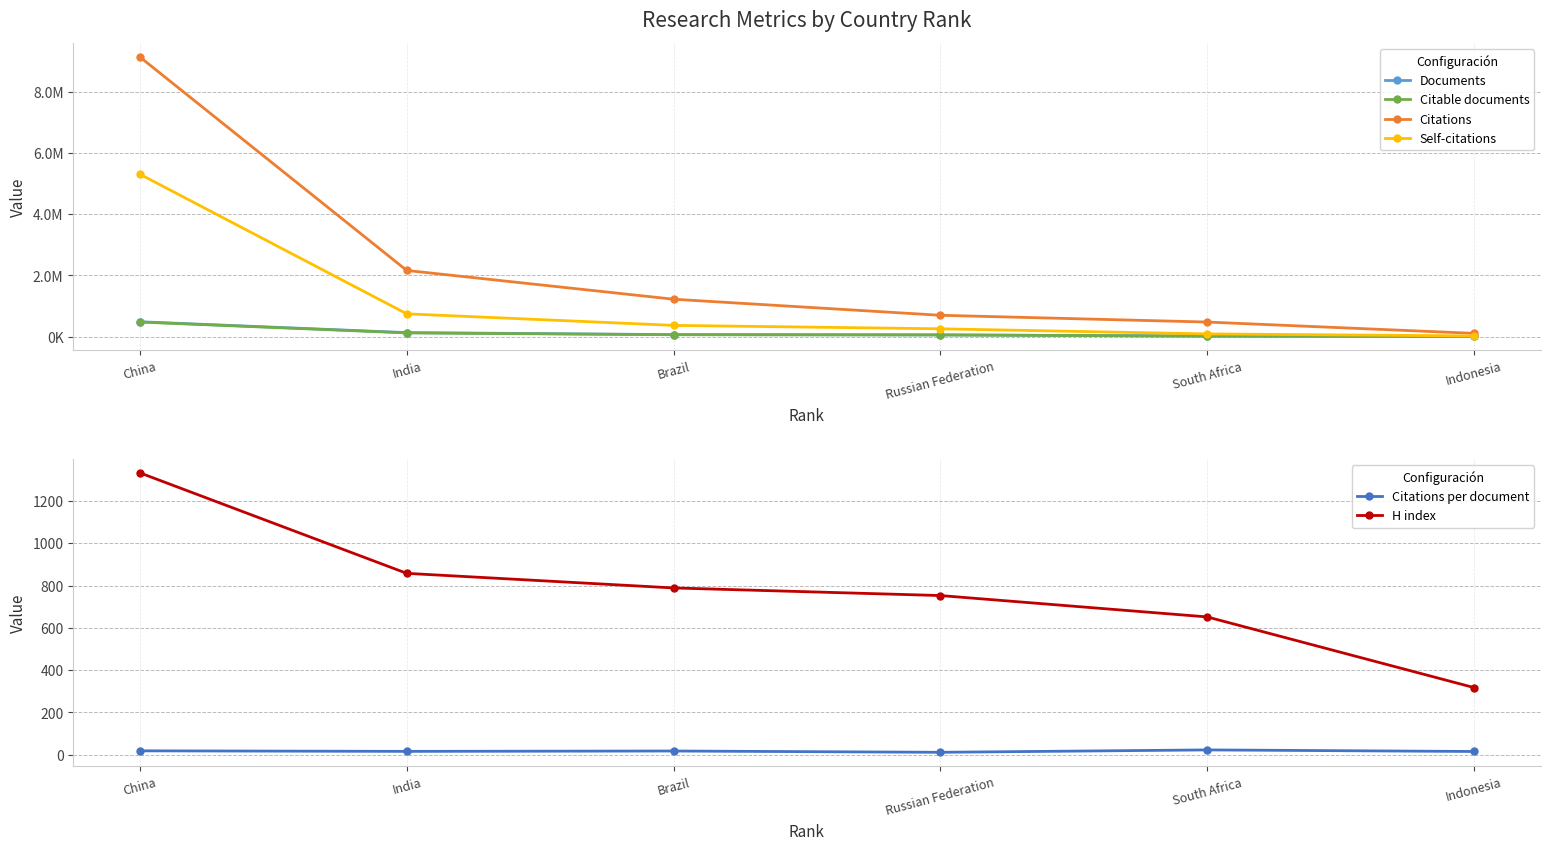

At how many categories does at least one series exceed 8811700?

1